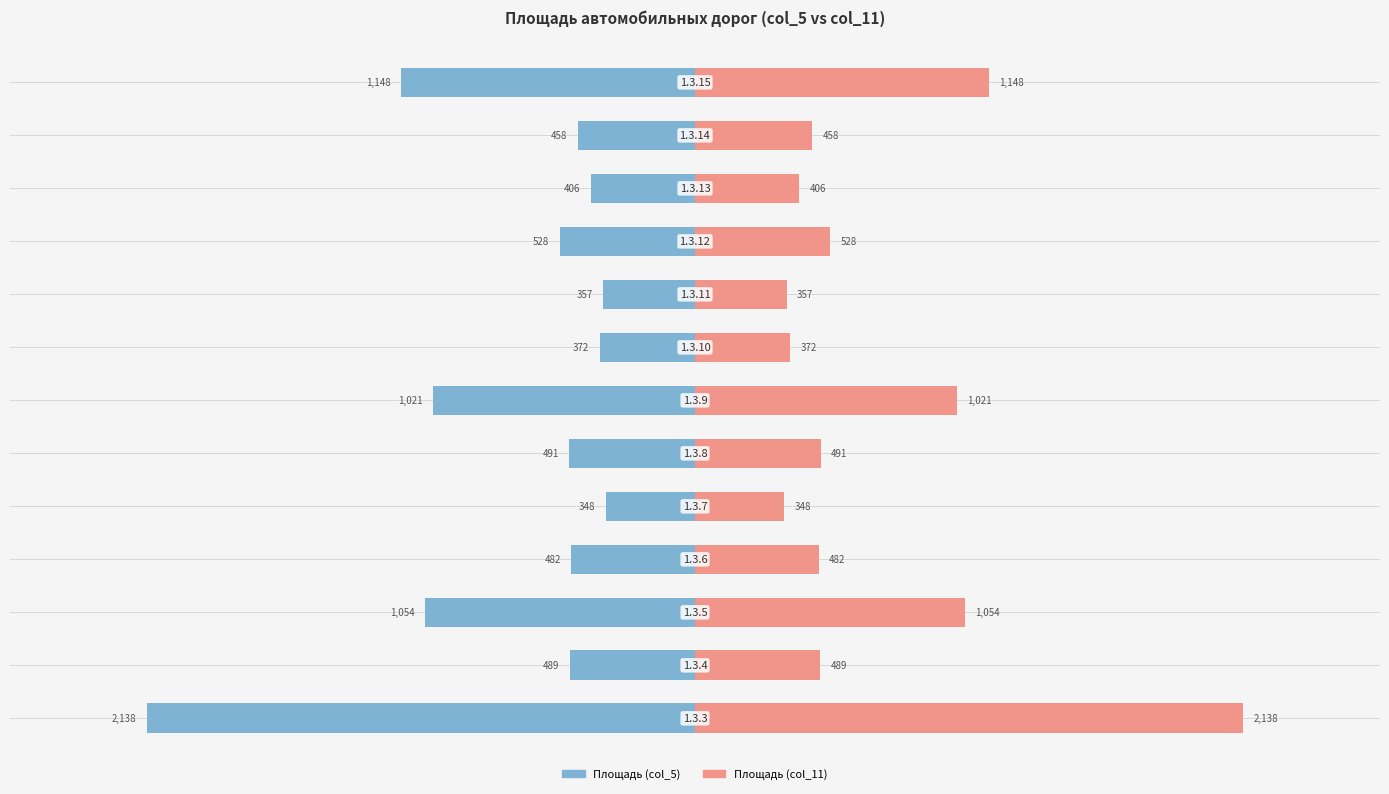

What are all the series names shown in the legend?

Площадь (col_5), Площадь (col_11)